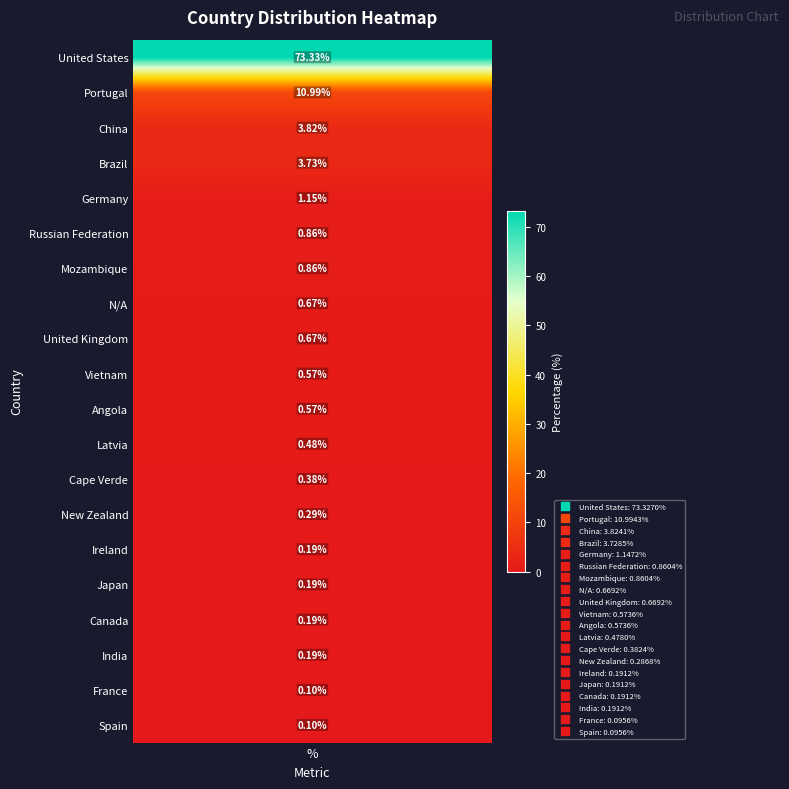

Reading left to right, extract all data points from this chart.

73.3	11.0	3.8	3.7	1.1	0.9	0.9	0.7	0.7	0.6	0.6	0.5	0.4	0.3	0.2	0.2	0.2	0.2	0.1	0.1